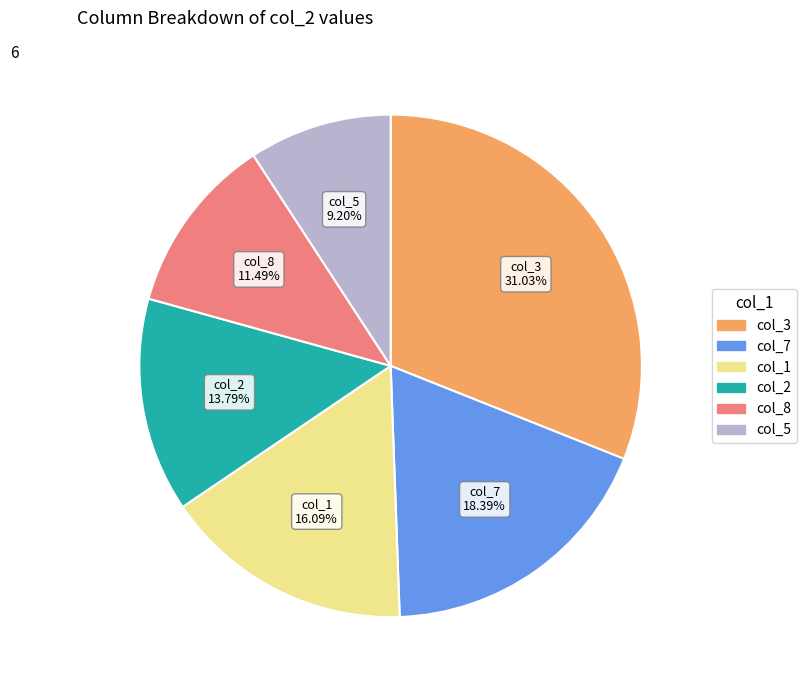

Is there any slice that represents more than half of the pie?

No